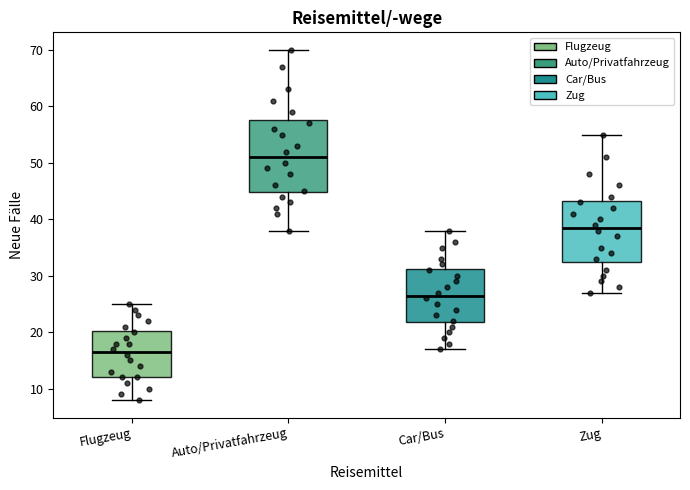

Which box's median line is the lowest?

Flugzeug